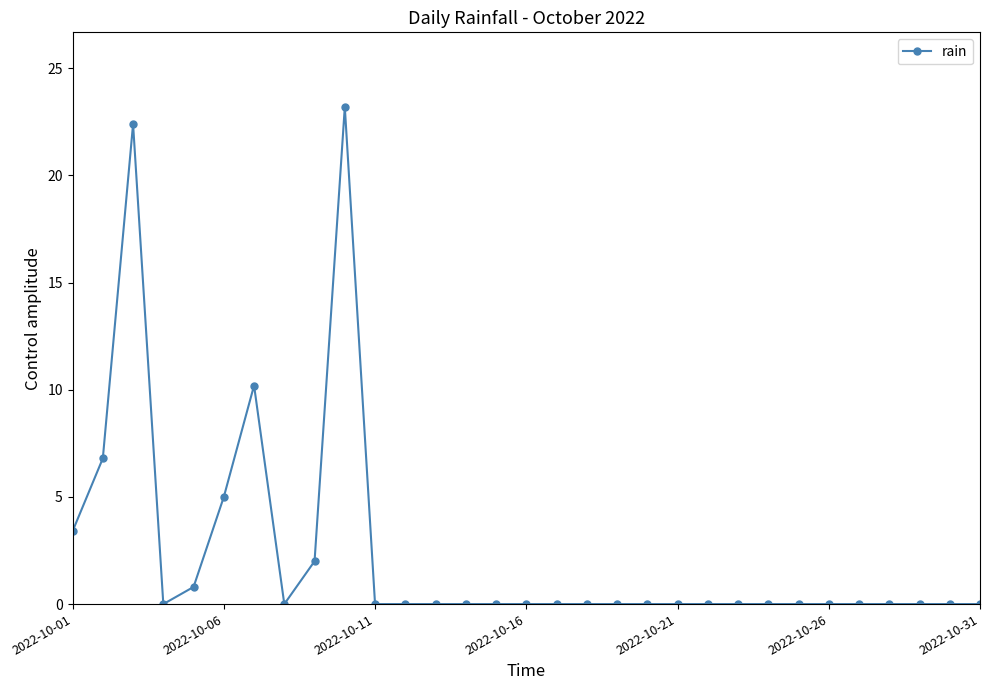

What is the greatest value displayed?

23.2